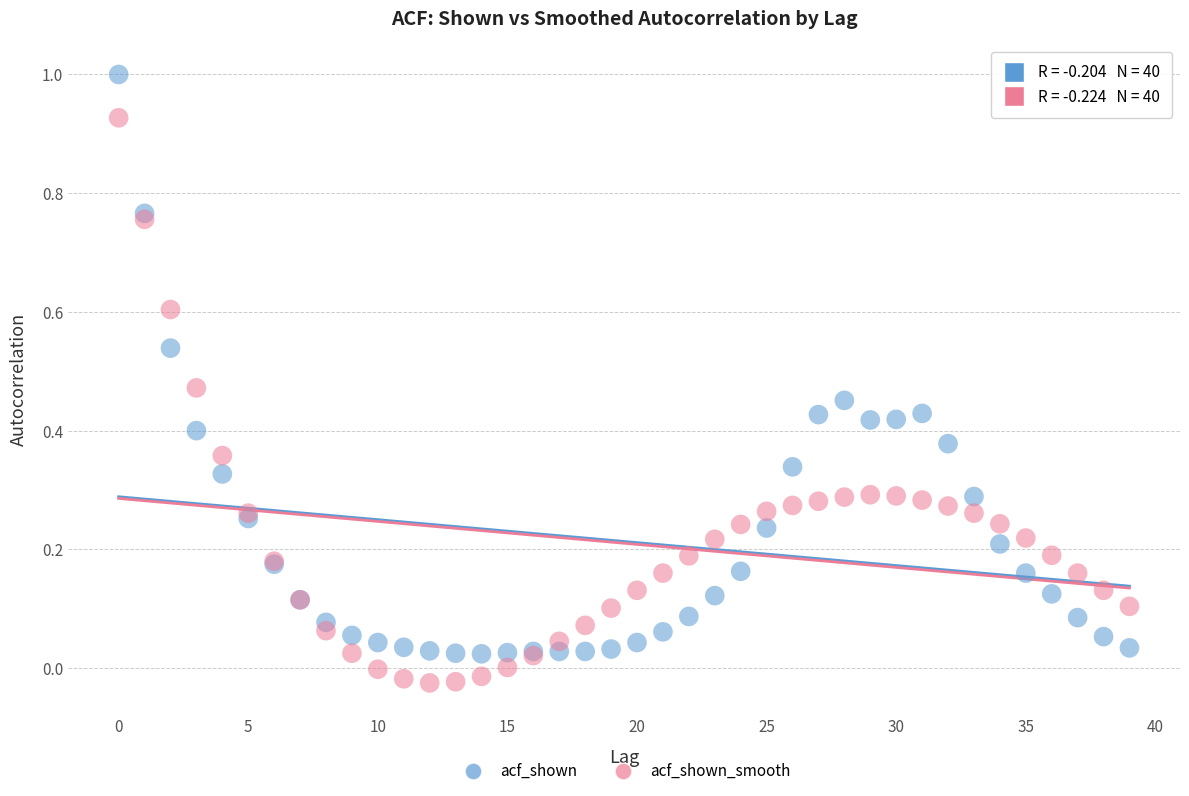

Which series contains the lowest Y value?

acf_shown_smooth